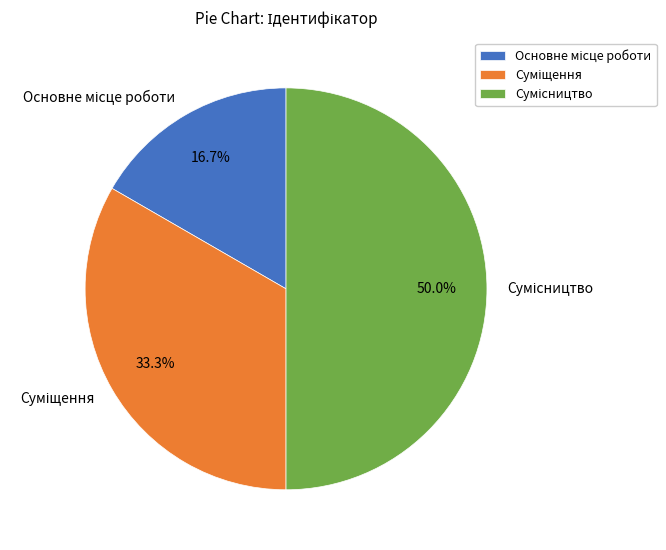

Which category has the smallest portion of the pie?

Основне місце роботи